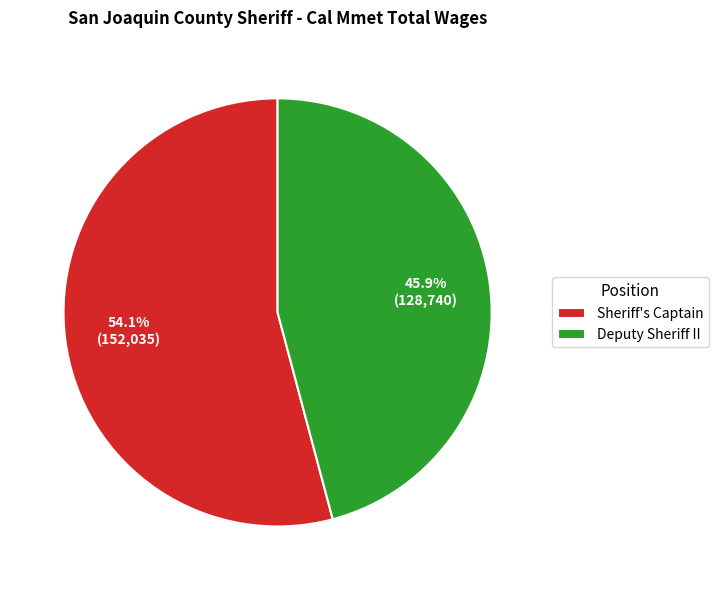

To the nearest percent, what is the combined percentage of Sheriff's Captain and Deputy Sheriff II?

100%